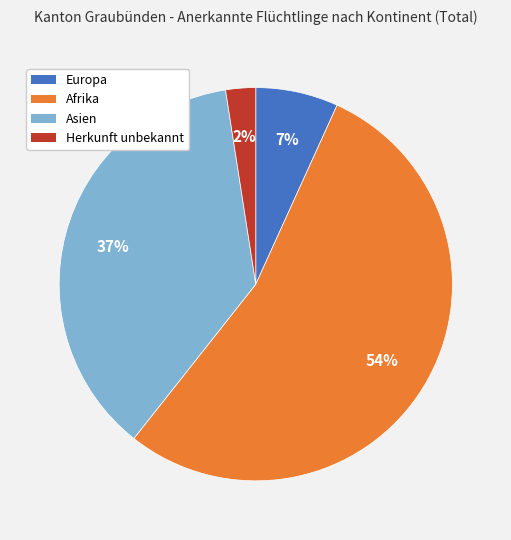

How many segments does this pie chart have?

4